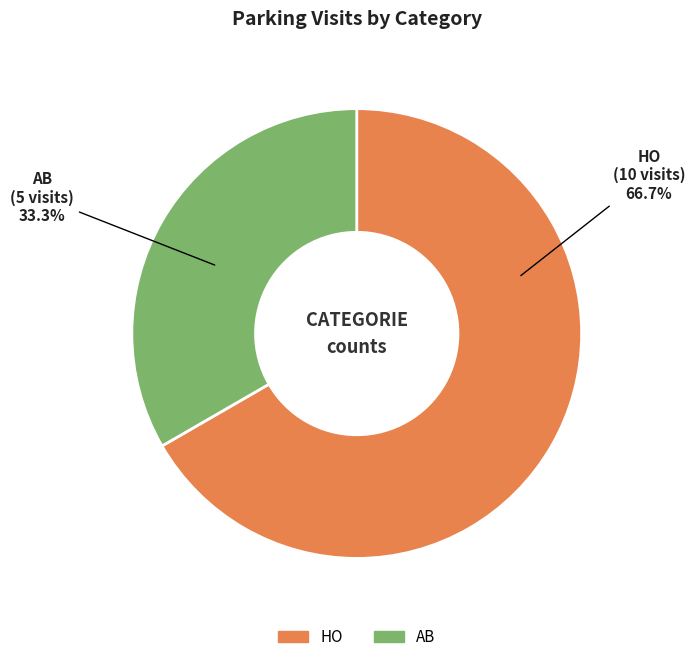

Is the sum of AB and HO greater than half?

Yes